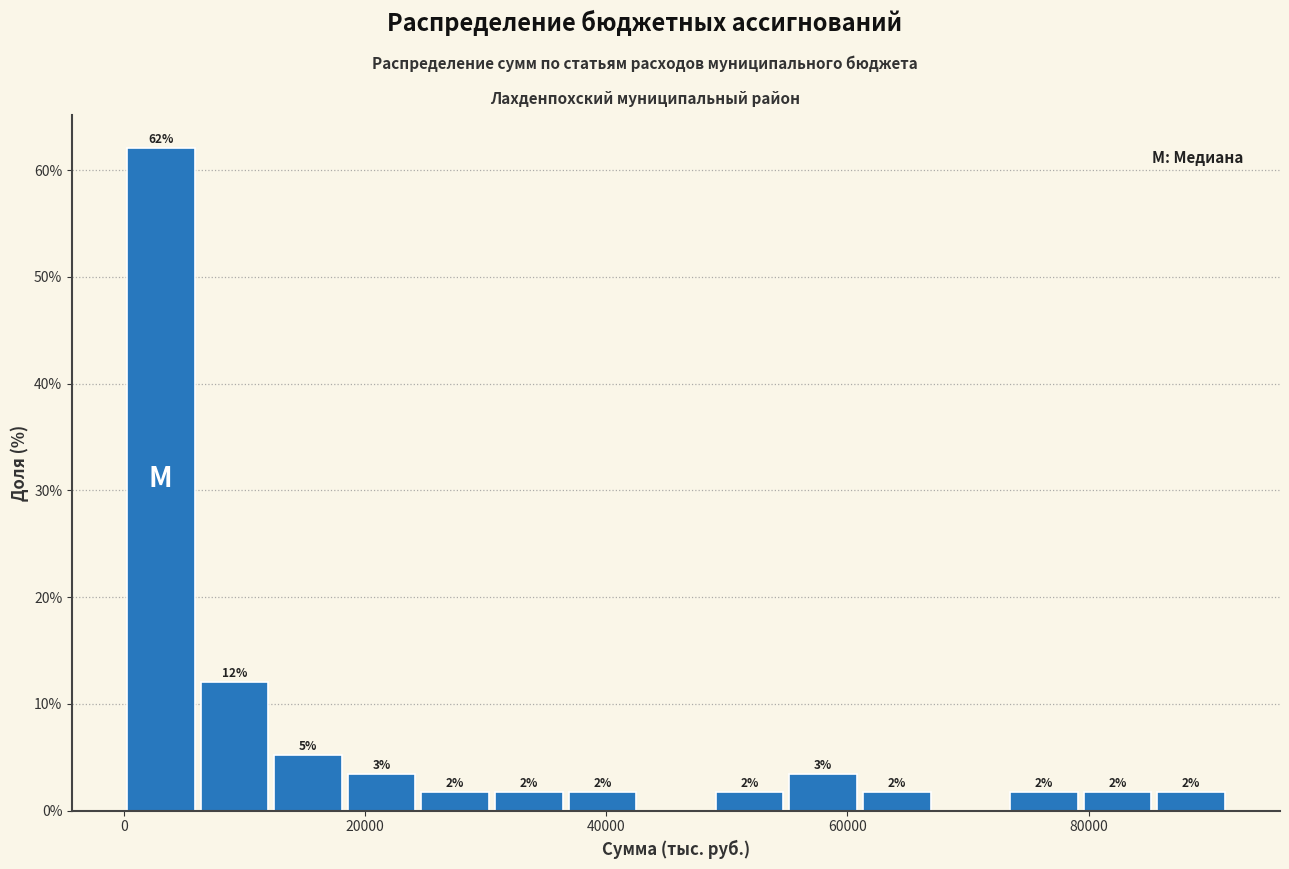

Read against the x-axis, roughly where is the centre of the tallest bar?

4000